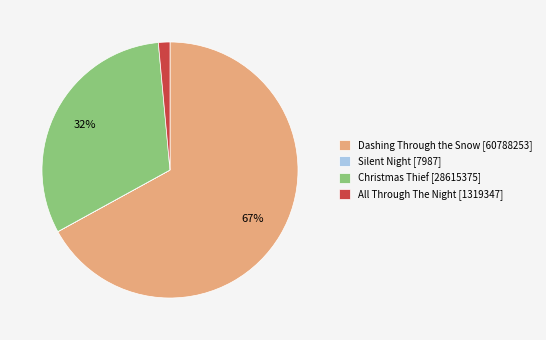

True or false: Christmas Thief accounts for 25% of the total.

False